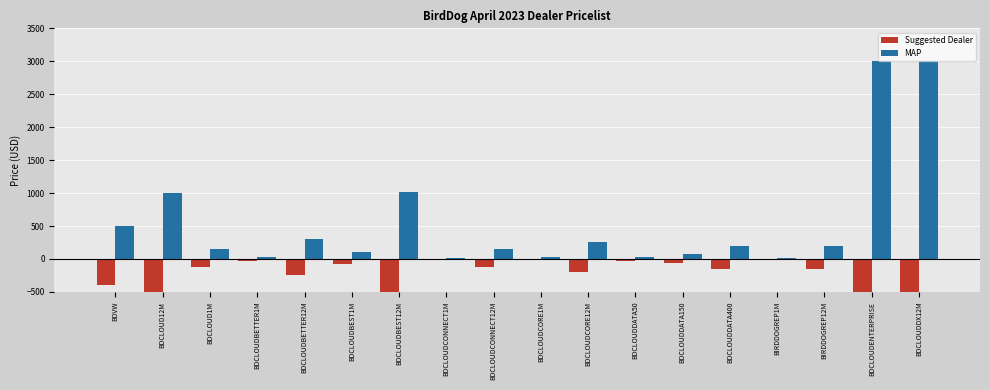

Where does the Suggested Dealer series first go above -122?

BDCLOUD1M